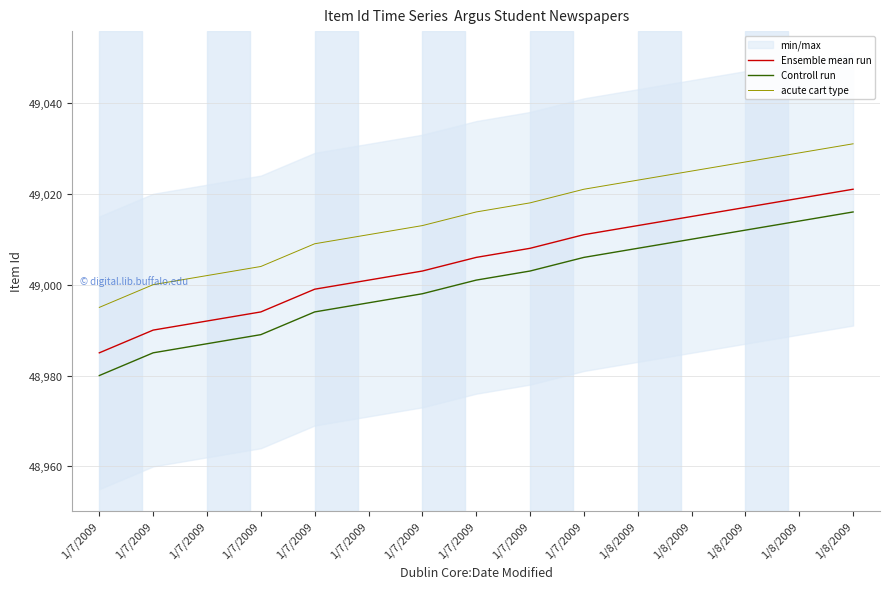

The value of Controll run at 1/7/2009 is 87008. True or false?

False